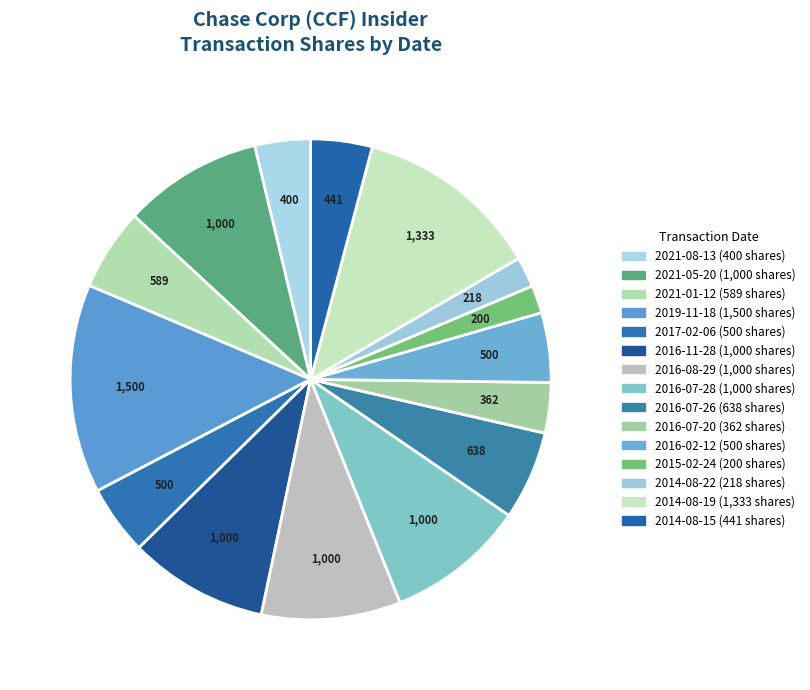

How many slices are in this pie chart?

15